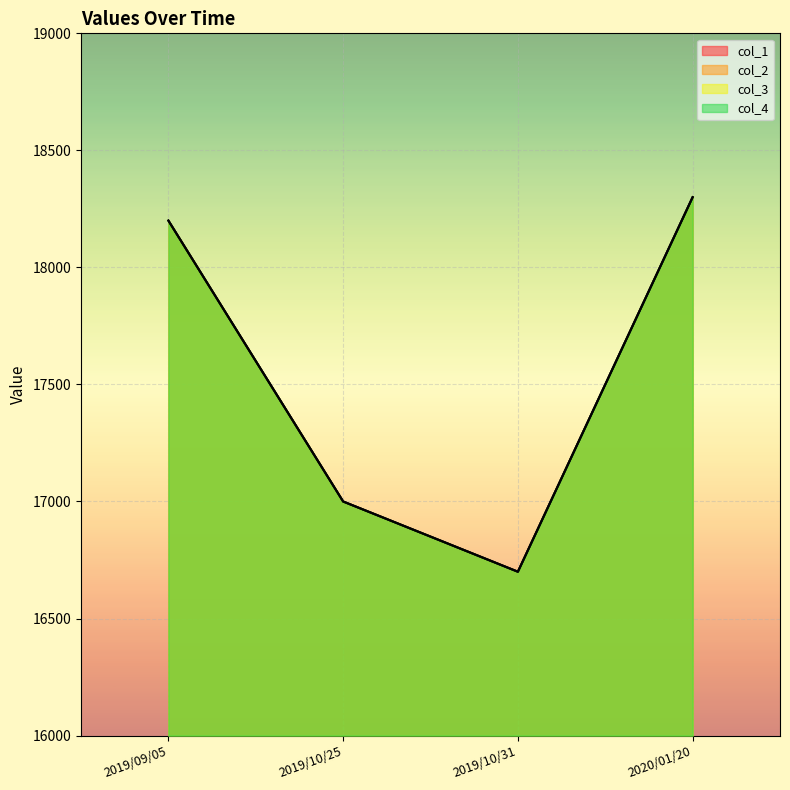

Read the col_4 value at 2019/10/31, to the nearest 100.

16700